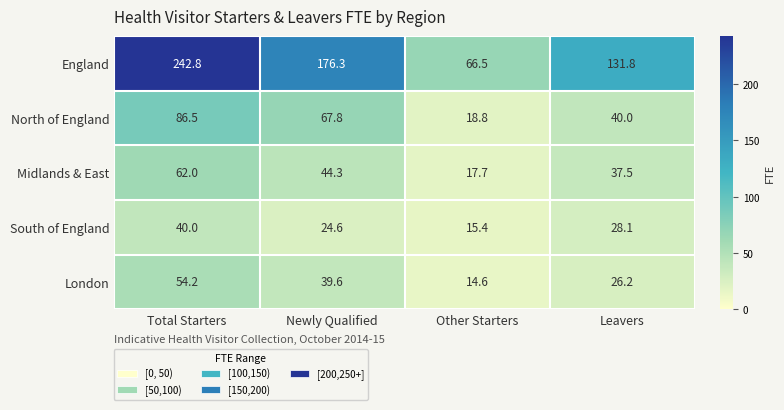

List the series in order of their peak value, highest first.

England, North of England, Midlands & East, London, South of England